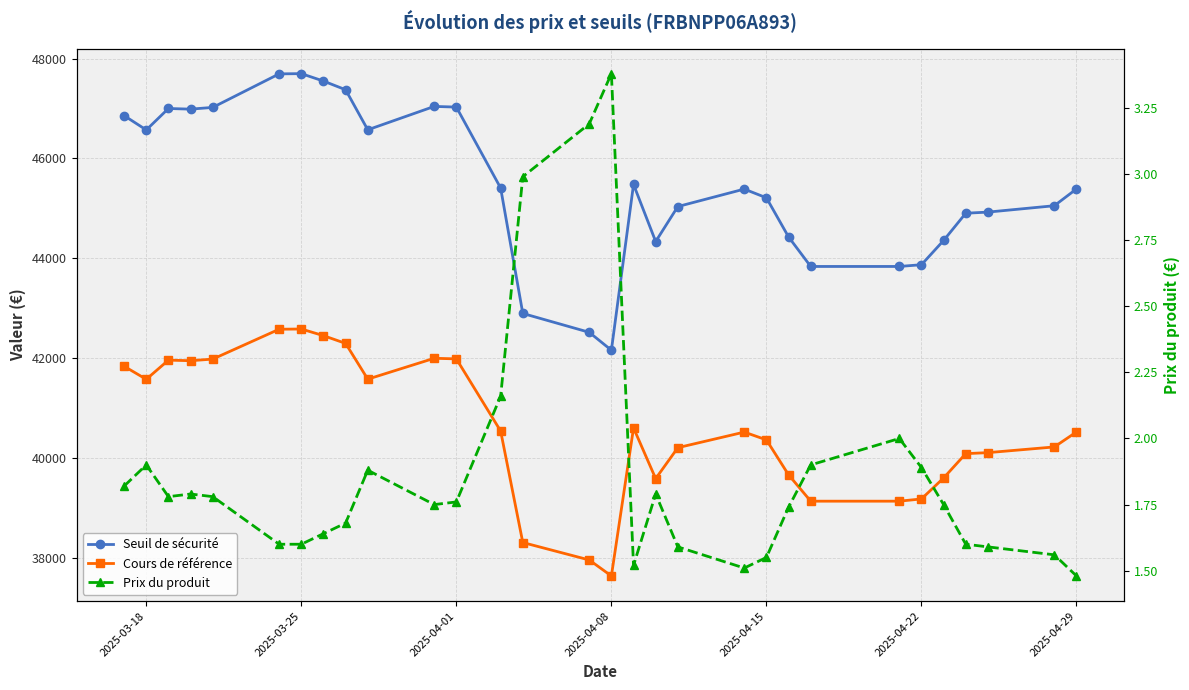

Which series has the widest spread of values?

Seuil de sécurité